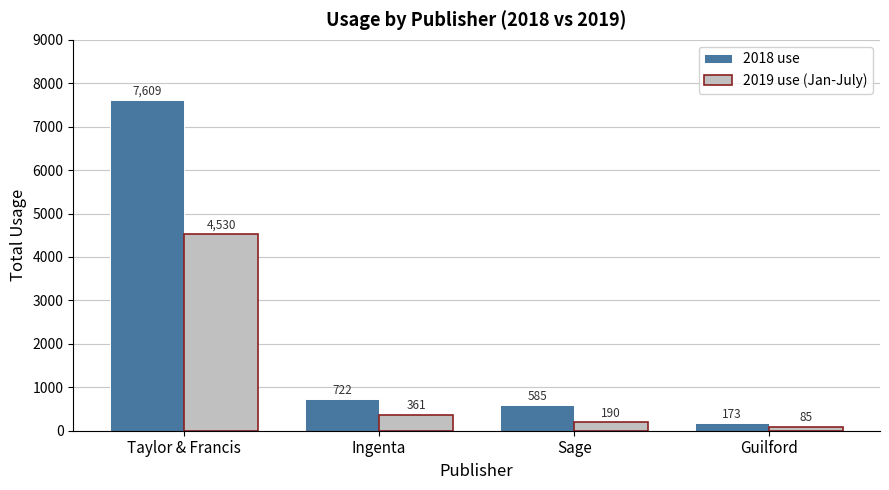

Which category has the highest value across all series?

Taylor & Francis